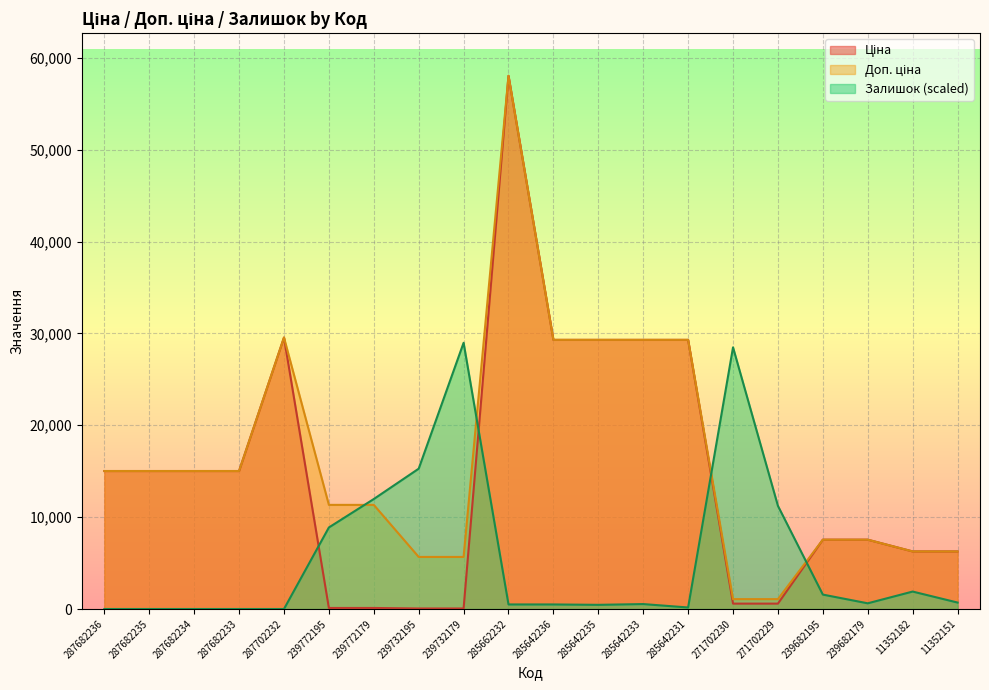

What is the lowest value of the Ціна series?

56.7